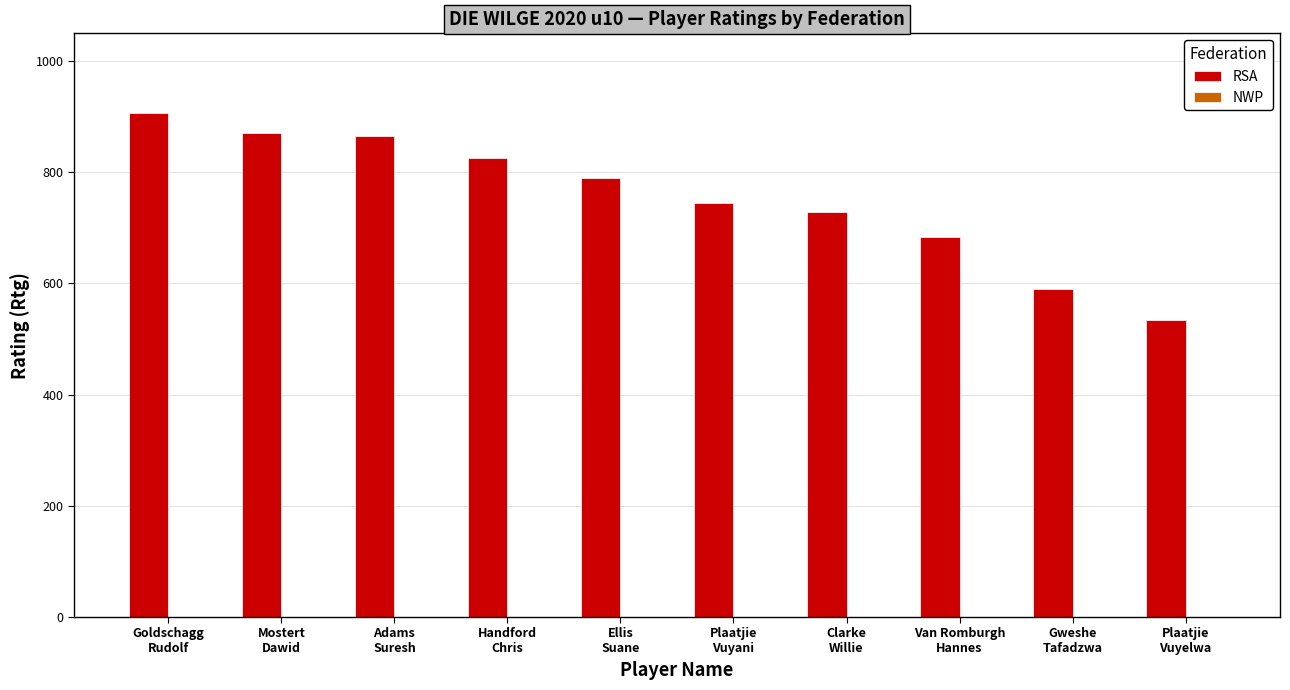

What is the average value?

754